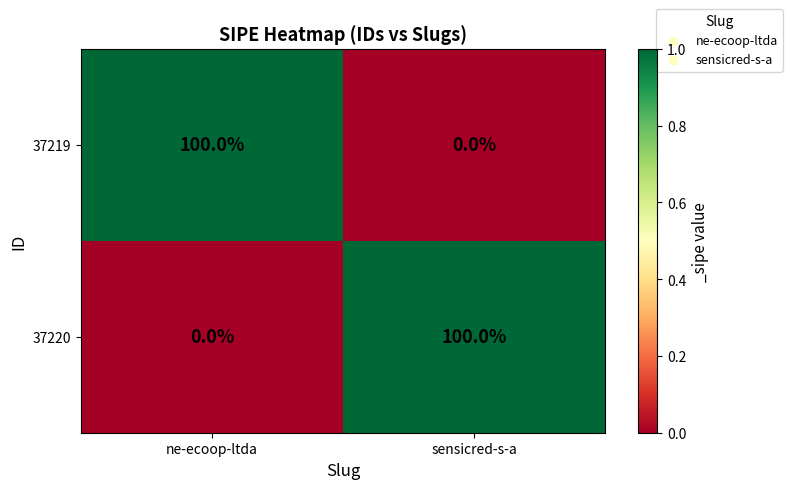

How many positive values does the 37219 series have?

1